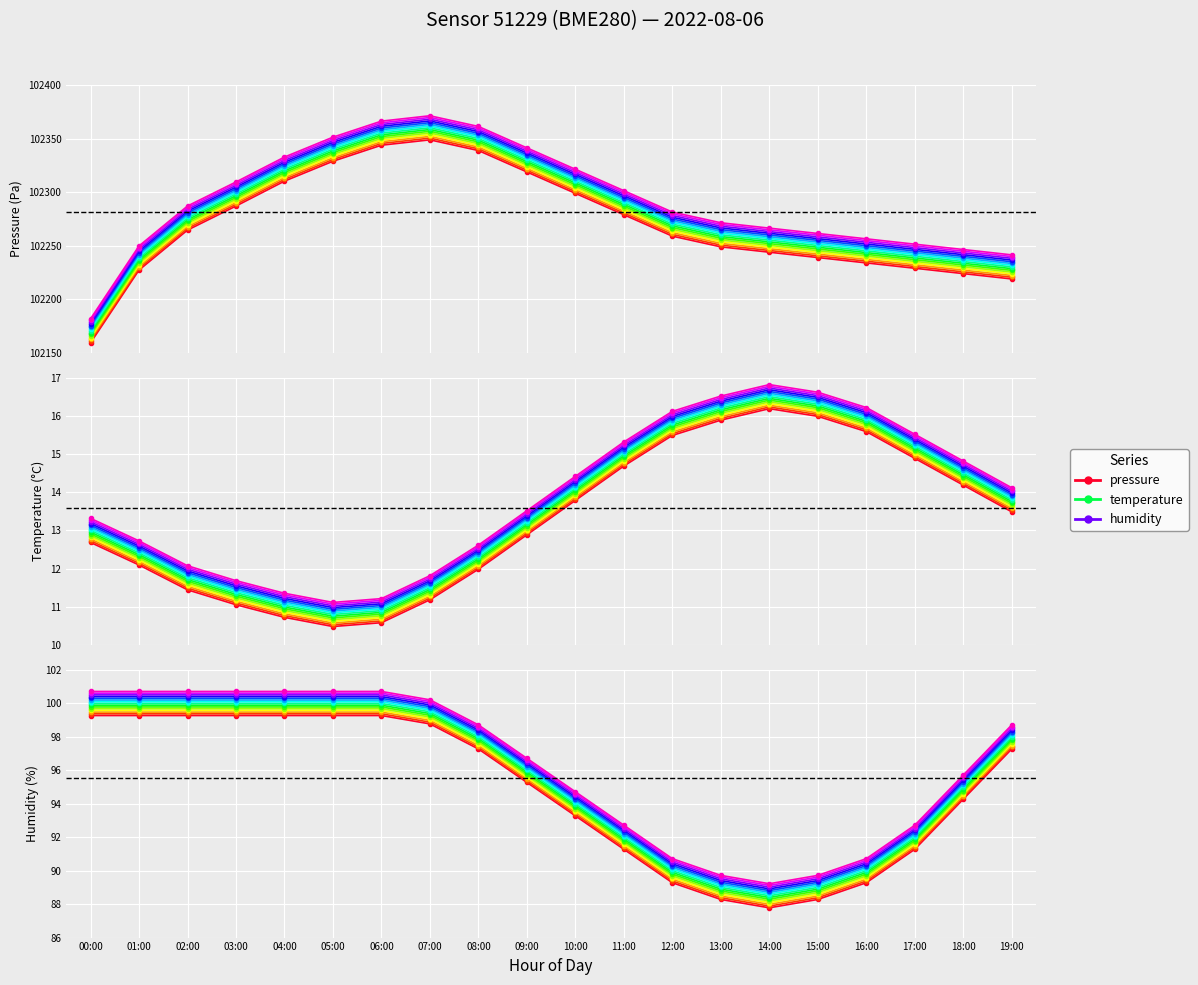

True or false: humidity and temperature cross at least once.

False